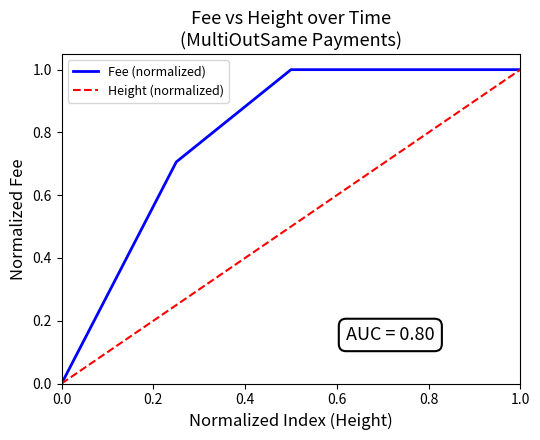

What is the greatest value displayed?

1.0